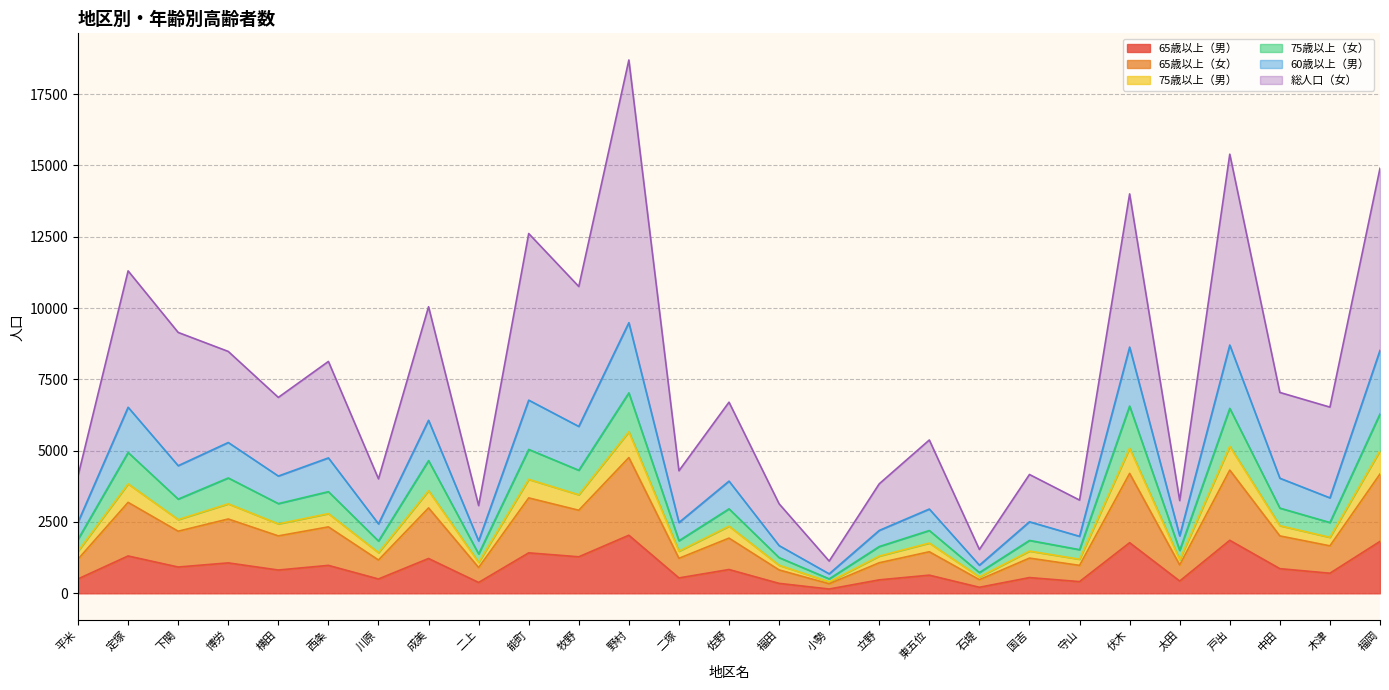

At which category is the sum across all series the highest?

野村